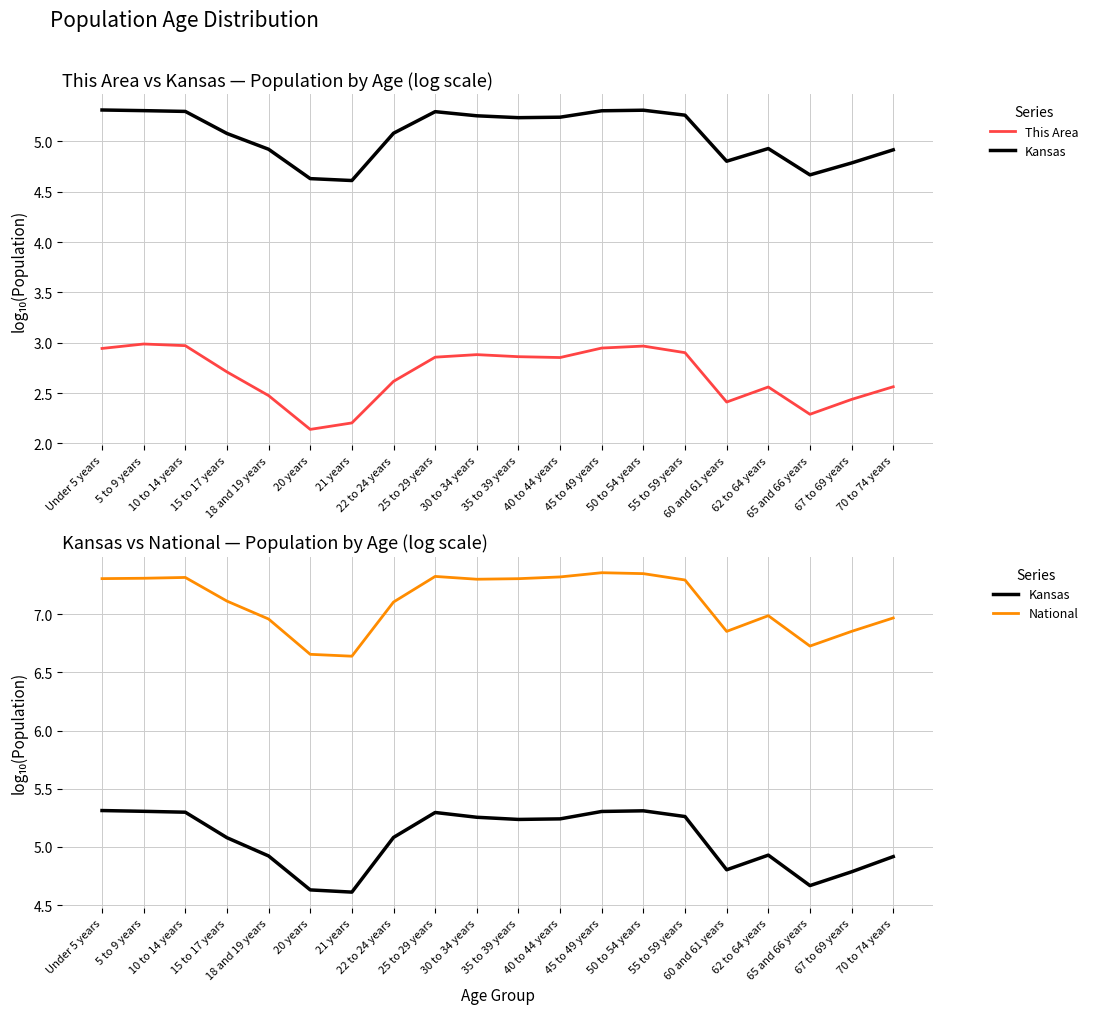

What is the sum of all This Area values?

53.6